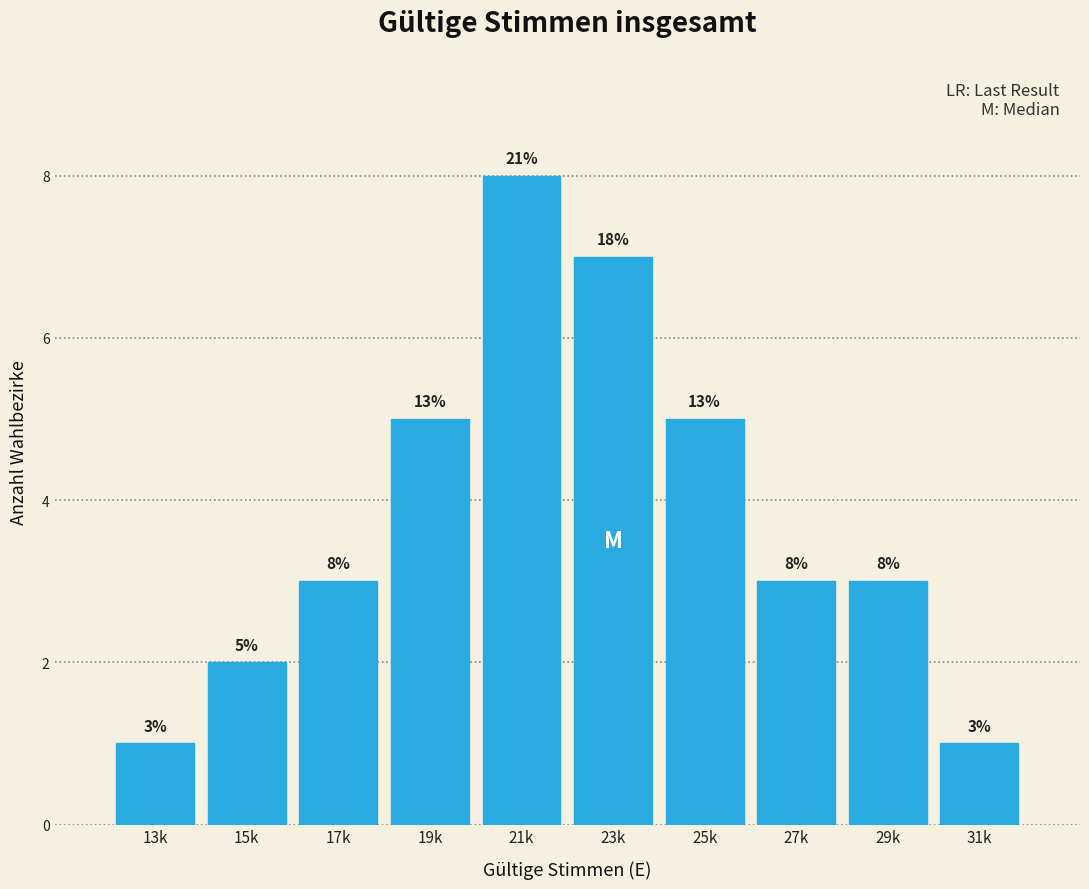

Reading left to right, list all the values displayed in this chart.

13k=1	15k=2	17k=3	19k=5	21k=8	23k=7	25k=5	27k=3	29k=3	31k=1